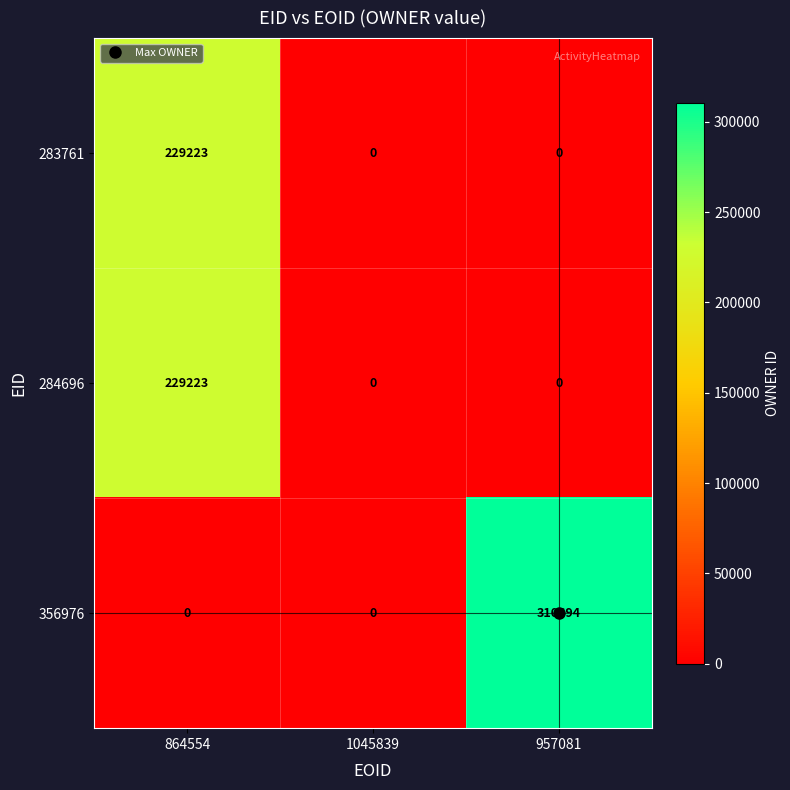

Which series changed the most between 864554 and 957081?

356976